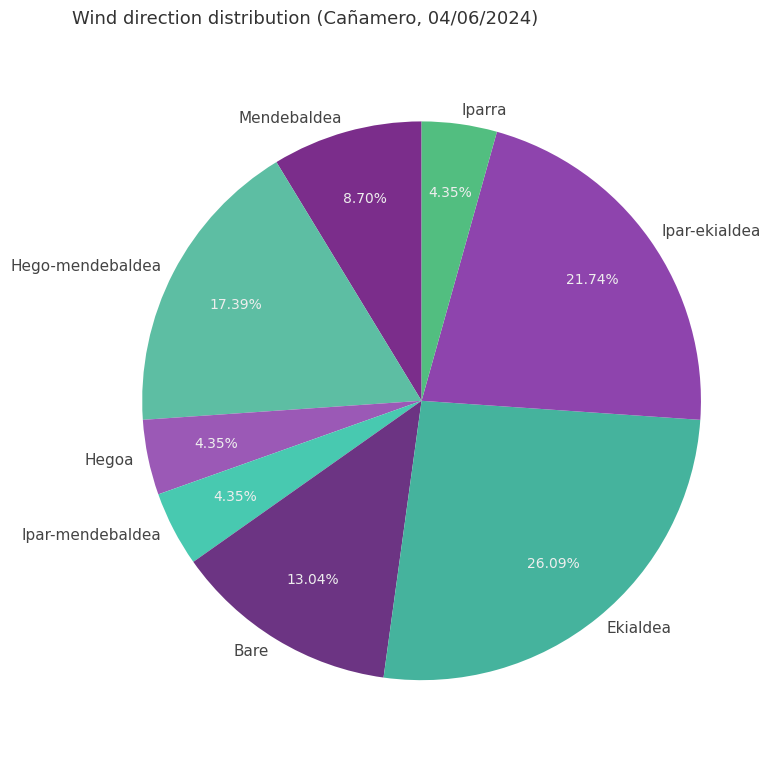

Is there any slice that represents more than half of the pie?

No